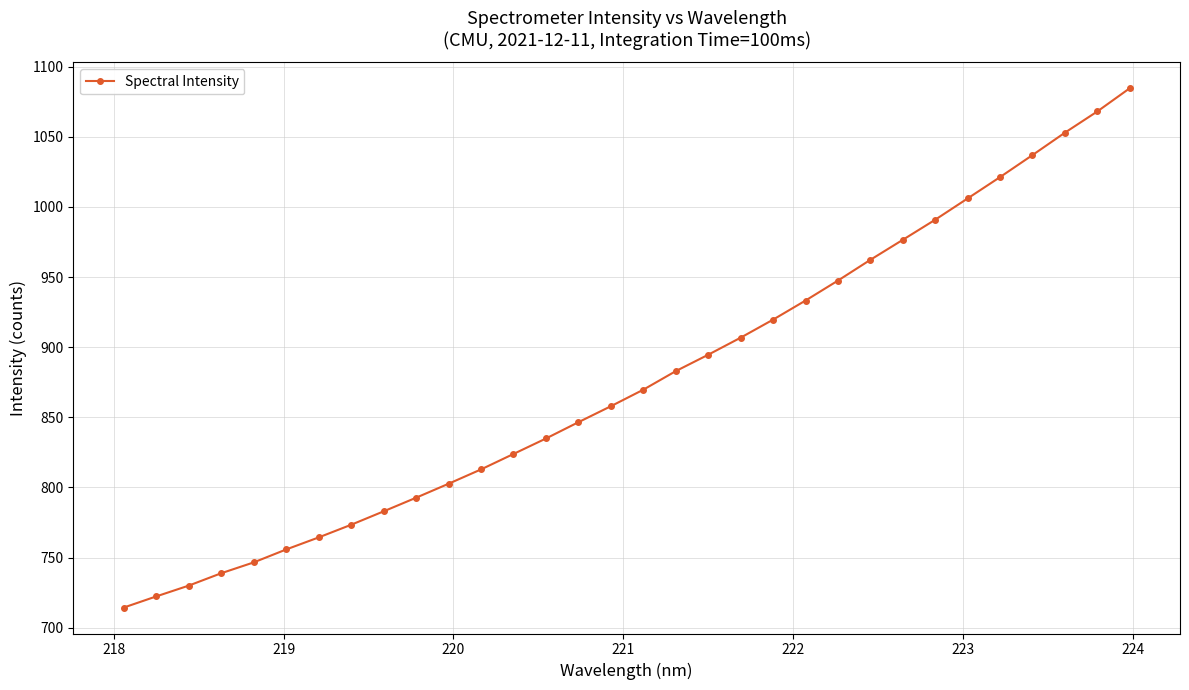

How many data points are above 869?

16